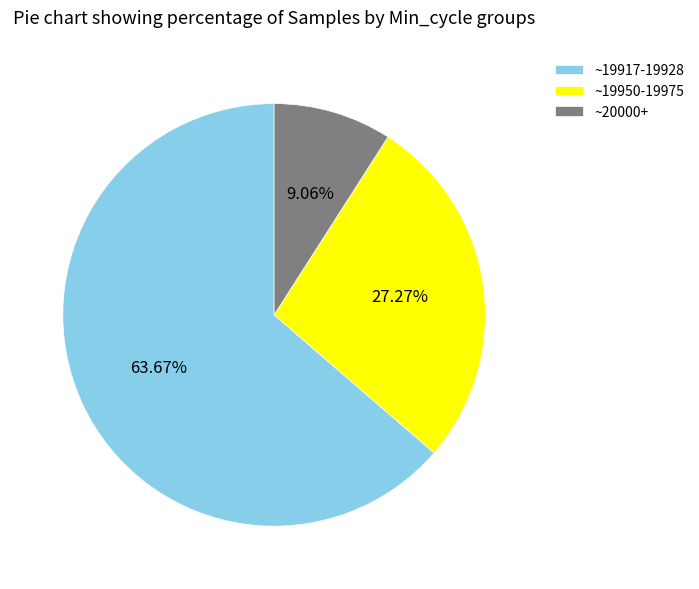

Combined, do ~19950-19975 and ~19917-19928 account for over 50%?

Yes